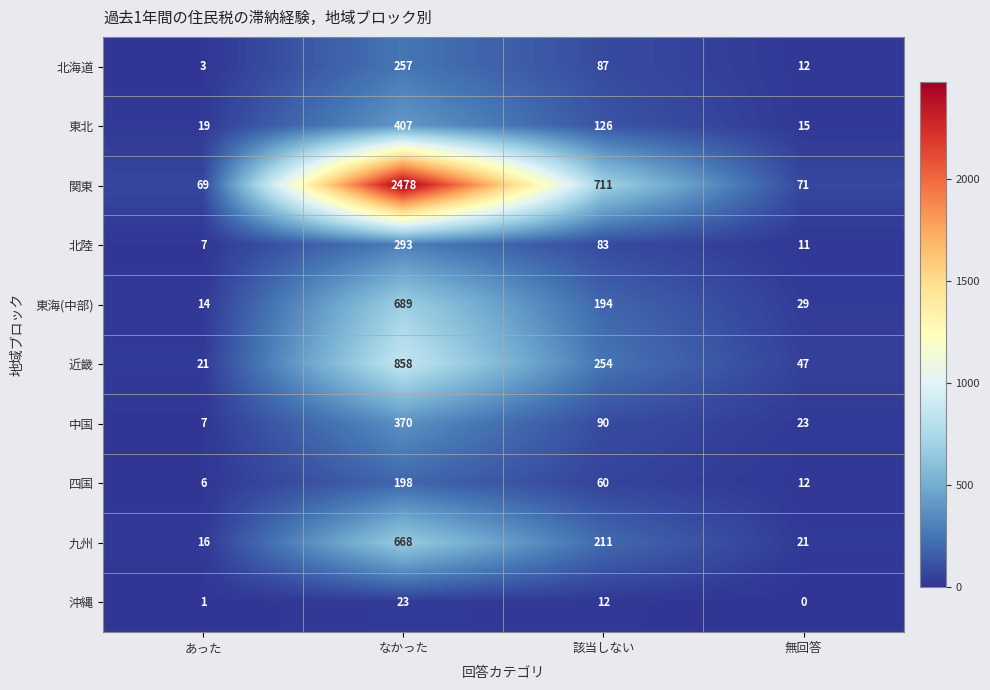

True or false: 北海道 has a value of 18 at 無回答.

False